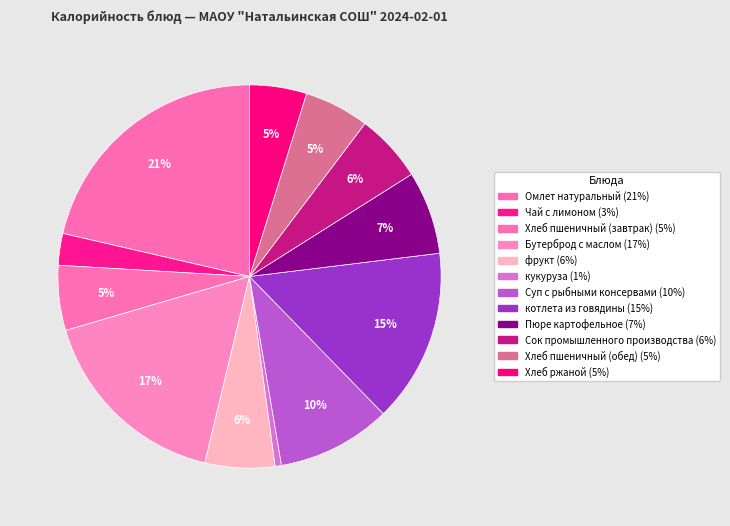

How many segments does this pie chart have?

12